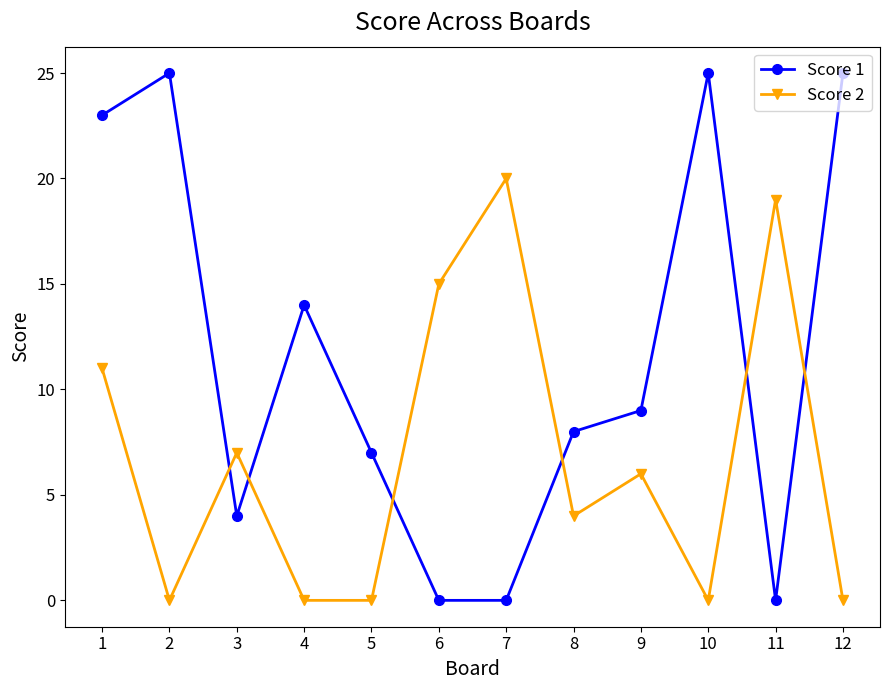

What is the difference between the Score 1 values at 4 and 11?

14